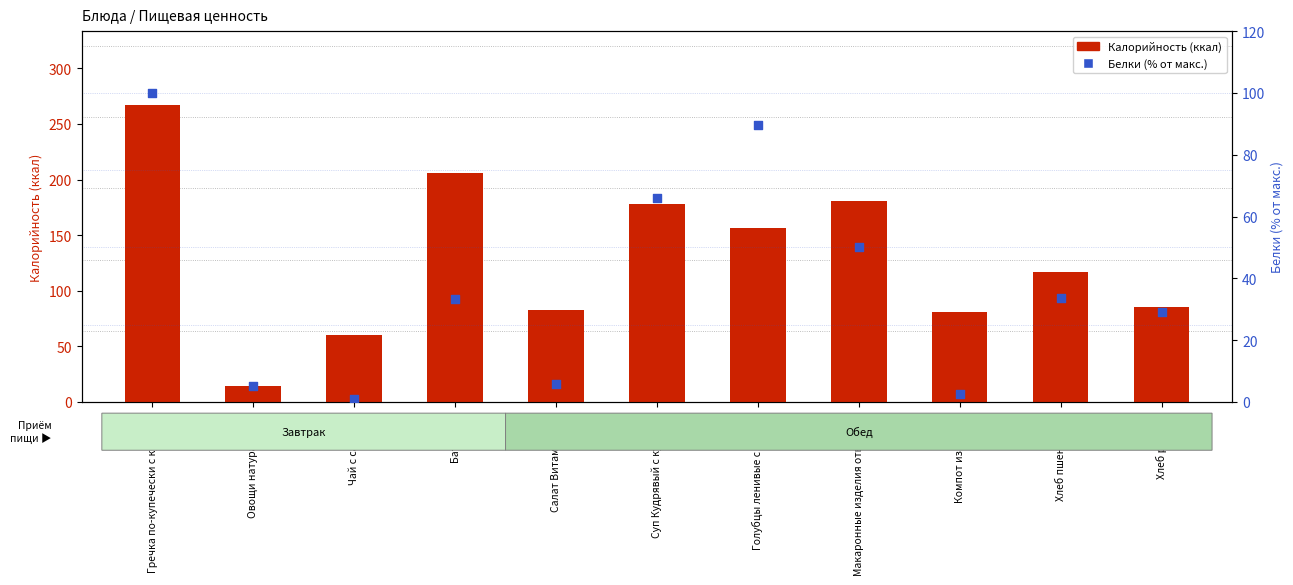

Which series reaches the maximum Y coordinate?

Калорийность (ккал)